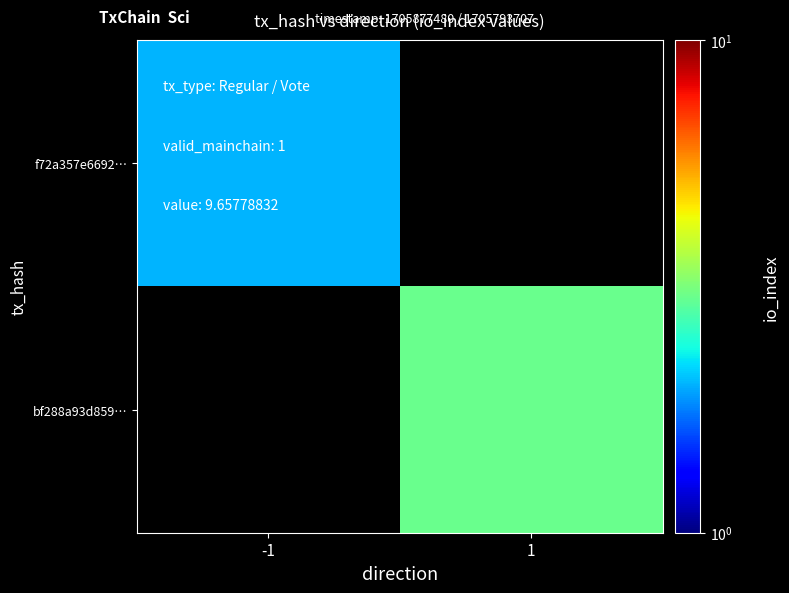

The value of bf288a93d859… at 1 is 4.9. True or false?

False